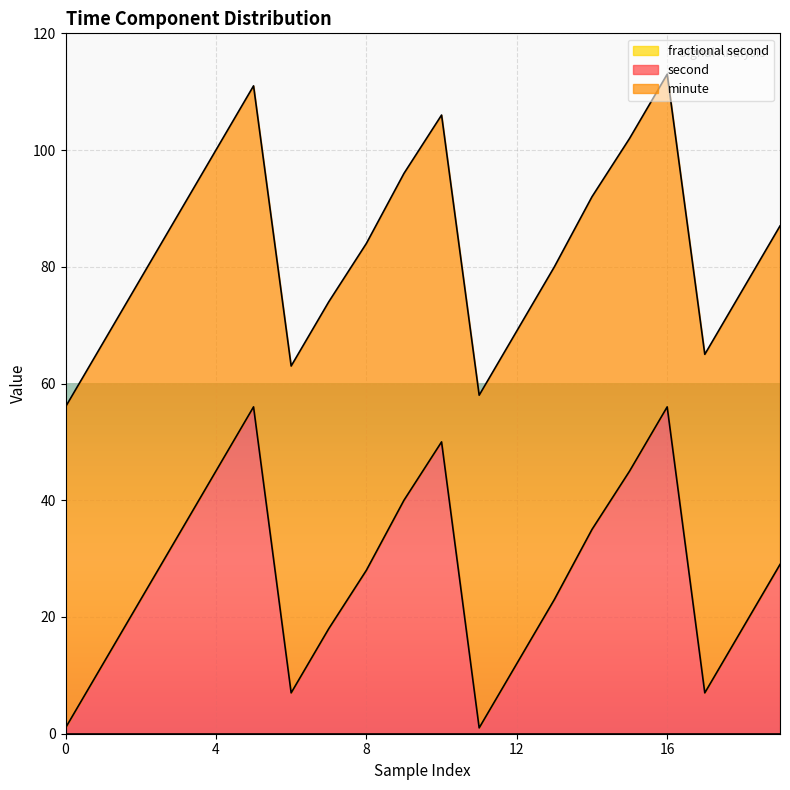

How many categories are shown in the chart?

20